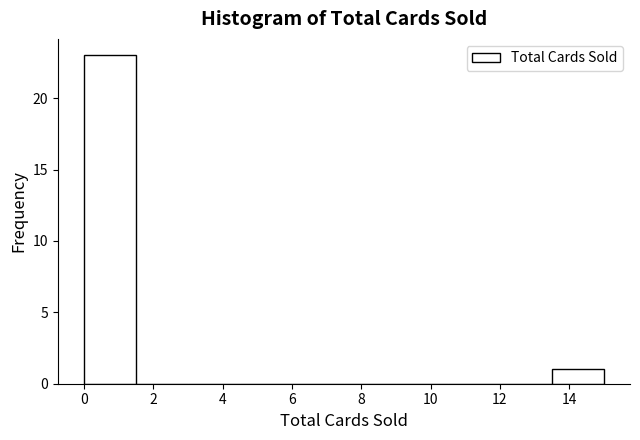

Reading left to right, list every bar in this chart as the range it spans on the x-axis followed by its height. Neither the bar edges nor the heights are printed on the chart, so give them approximately, as read against the axes.

0.0 to 1.5: 23
1.5 to 3.0: 0
3.0 to 4.5: 0
4.5 to 6.0: 0
6.0 to 7.5: 0
7.5 to 9.0: 0
9.0 to 10.5: 0
10.5 to 12.0: 0
12.0 to 13.5: 0
13.5 to 15.0: 1